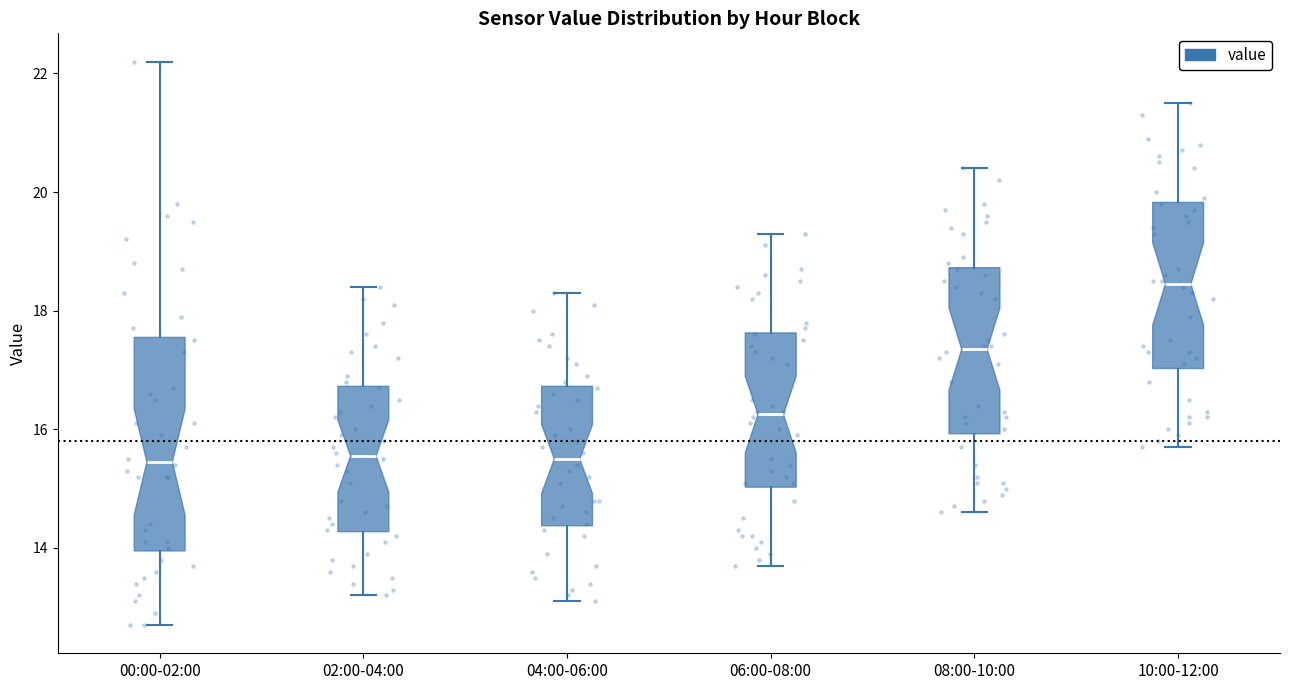

Which box is the tallest, from its lower edge to its upper edge?

00:00-02:00